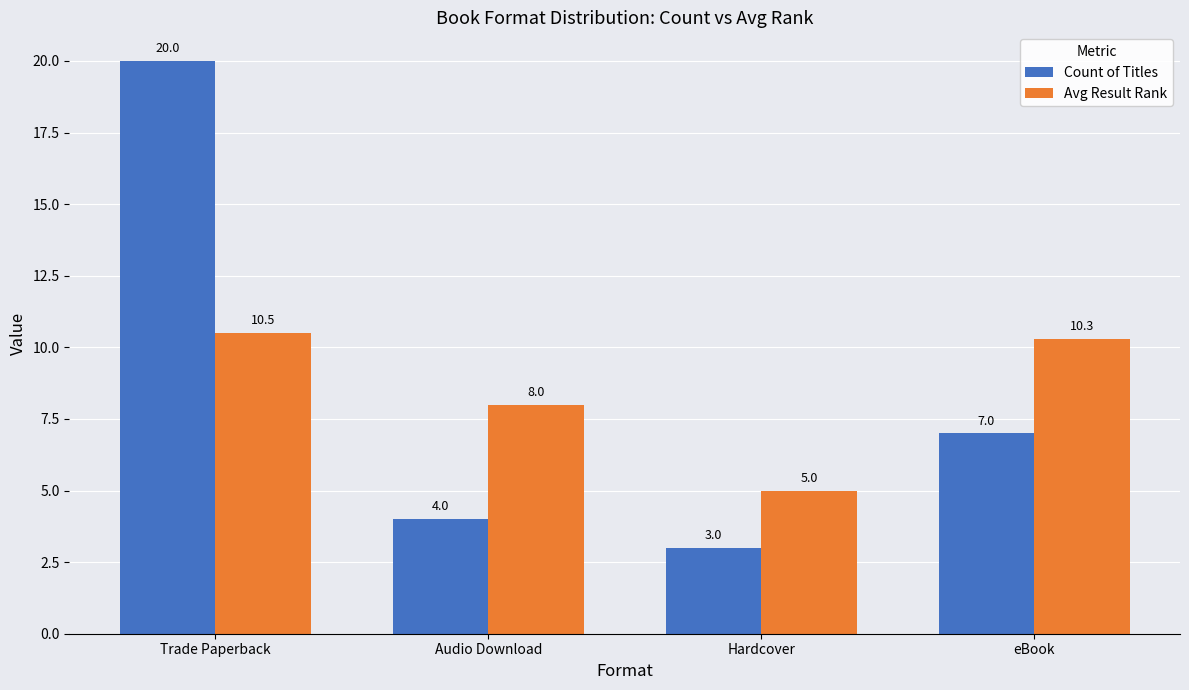

What position from the right is Audio Download?

3